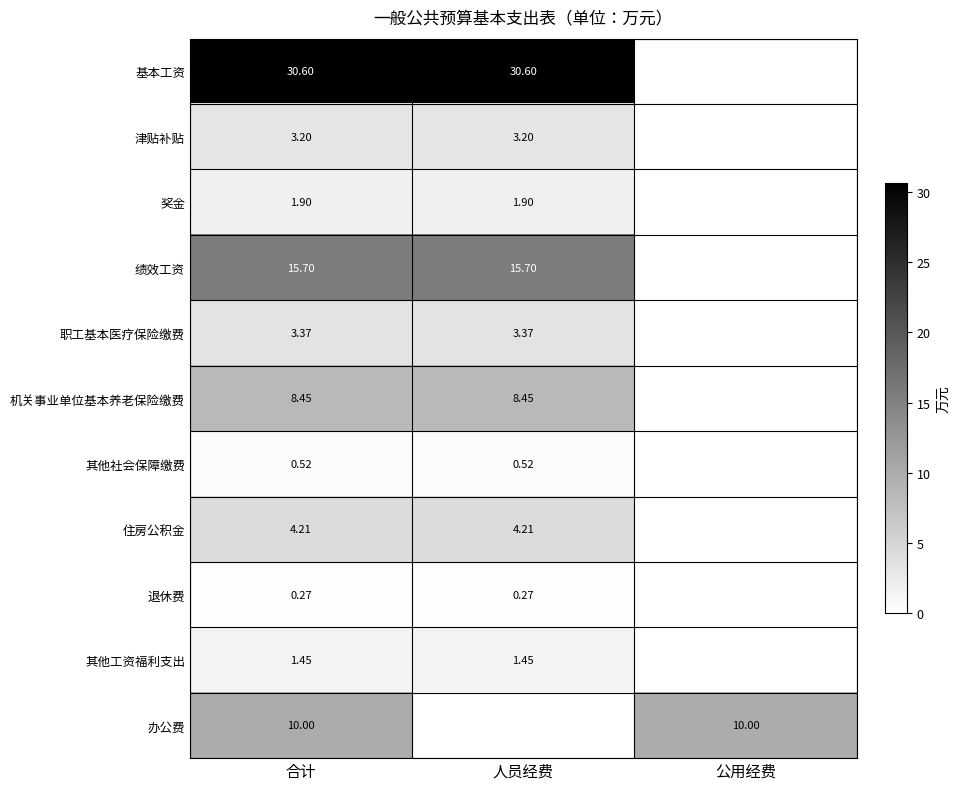

Which has a higher value, 公用经费 or 人员经费?

人员经费